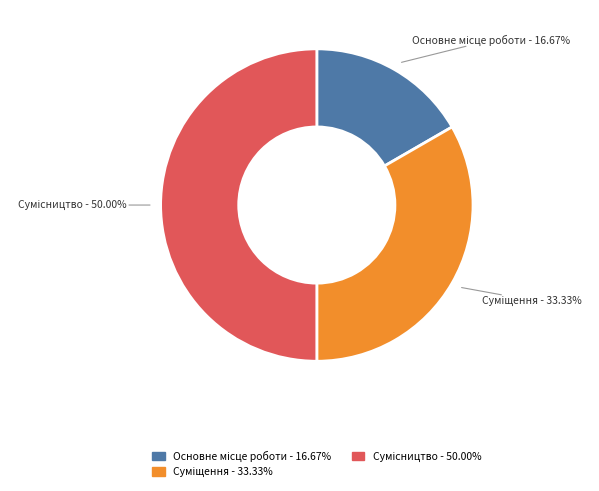

The Суміщення slice represents 33% of the pie. True or false?

True